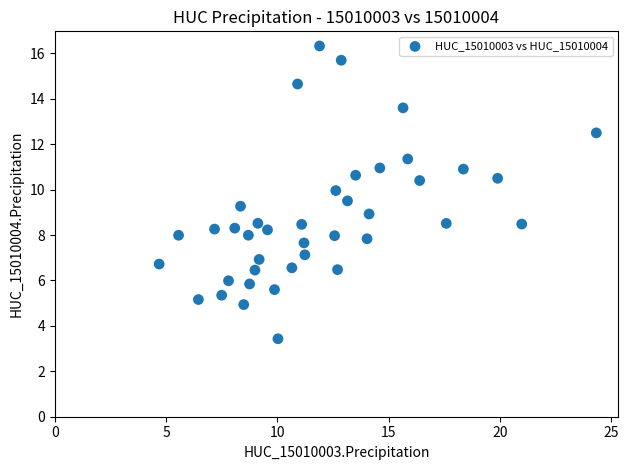

What is the range of Y values (max minus min)?

12.9